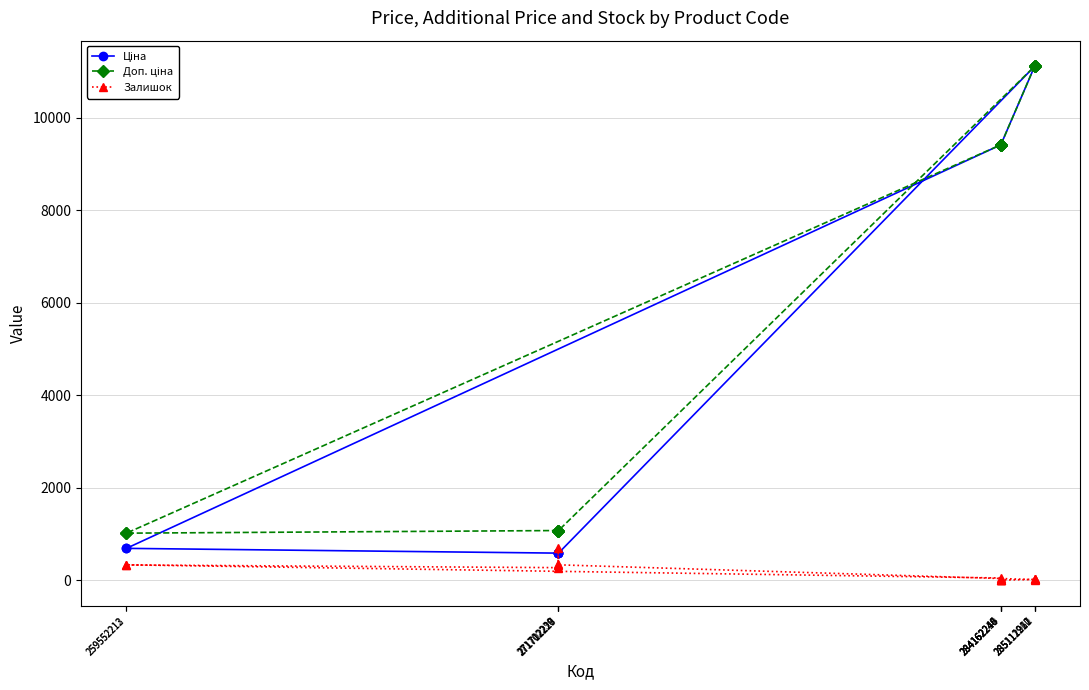

What is the maximum value shown in the chart?

11113.6